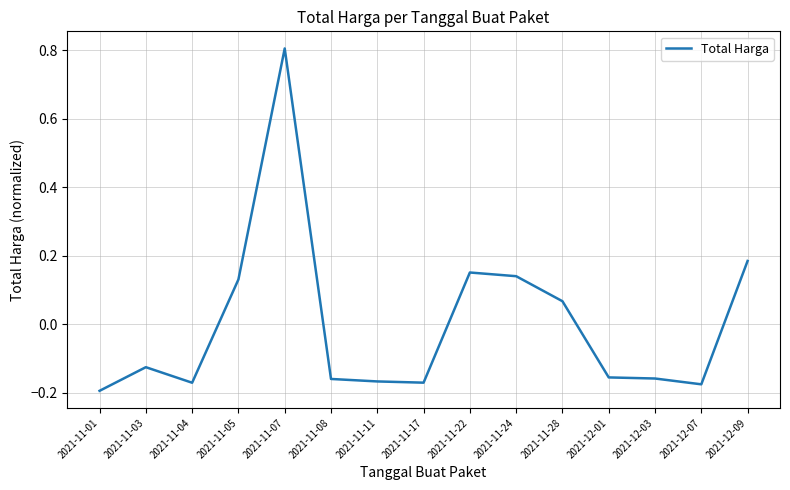

What is the difference between the maximum and minimum values?

1.0